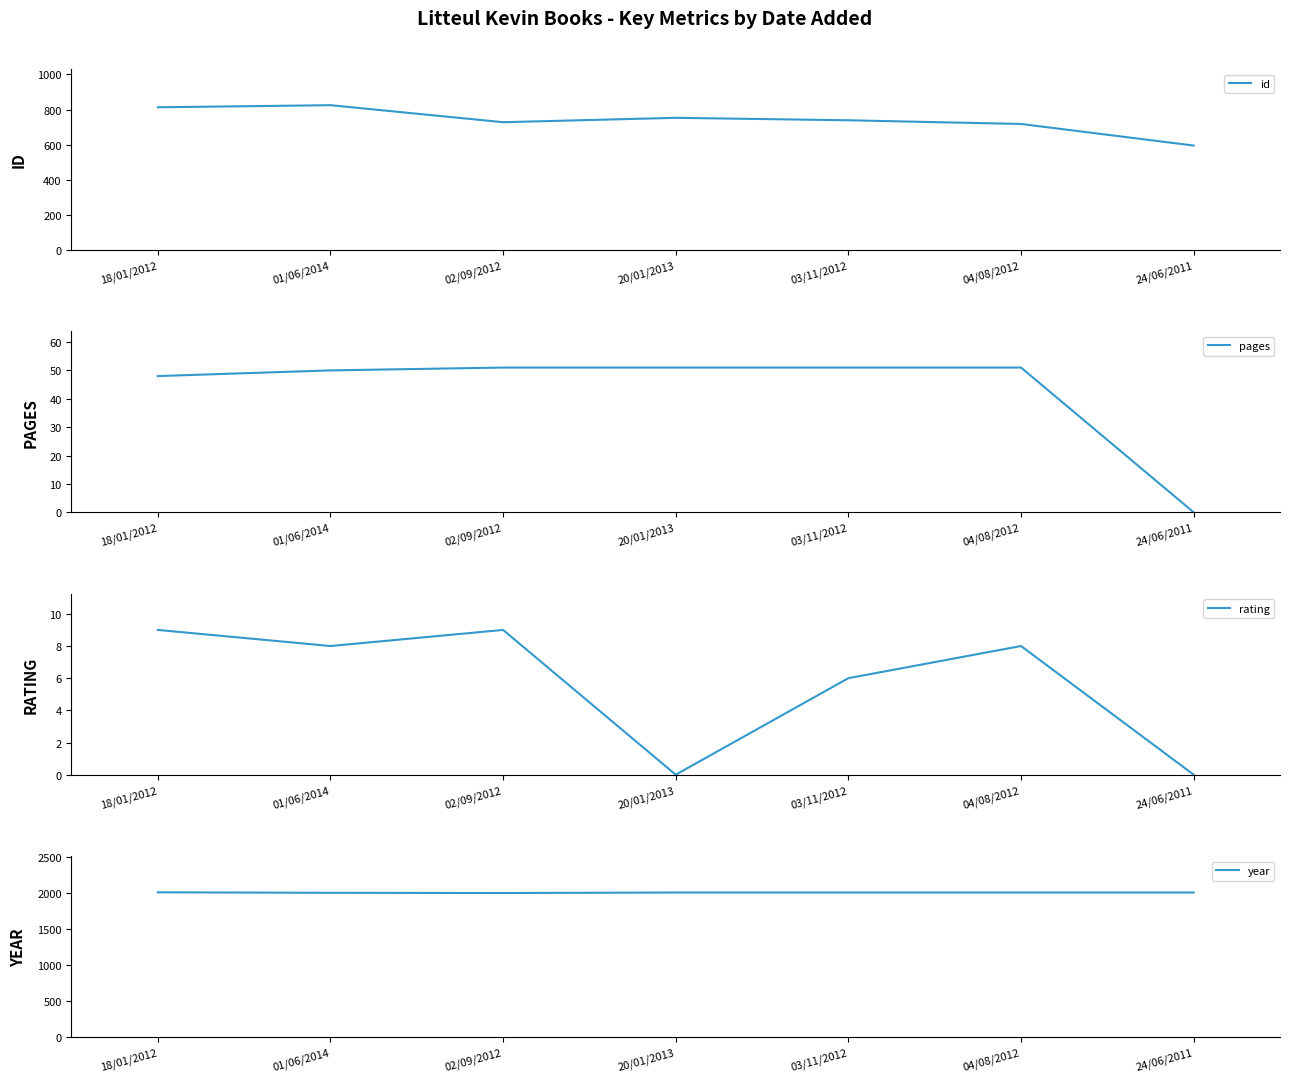

The rating series shows 8 at 01/06/2014. True or false?

True